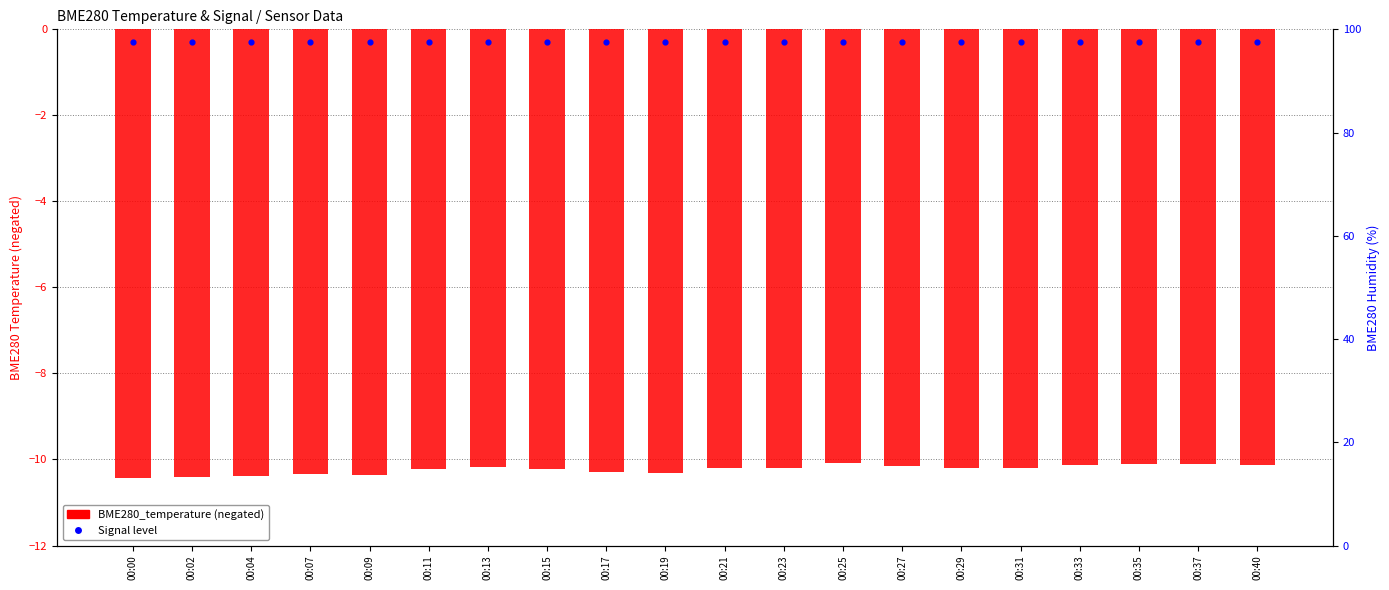

Which series contains the lowest Y value?

BME280_temperature (neg)